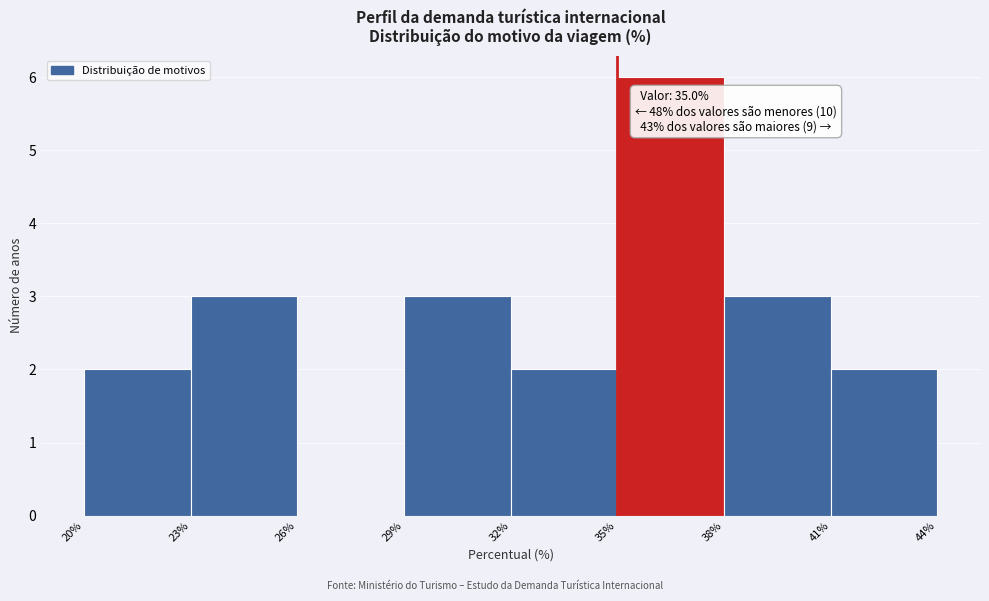

Over which range of the x-axis is the bar tallest?

35% to 38%